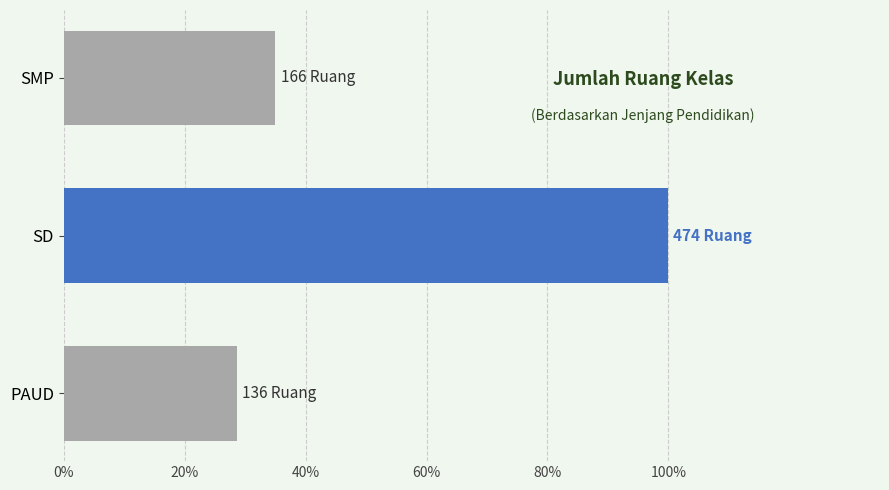

Rank the categories by value from highest to lowest.

SD, SMP, PAUD